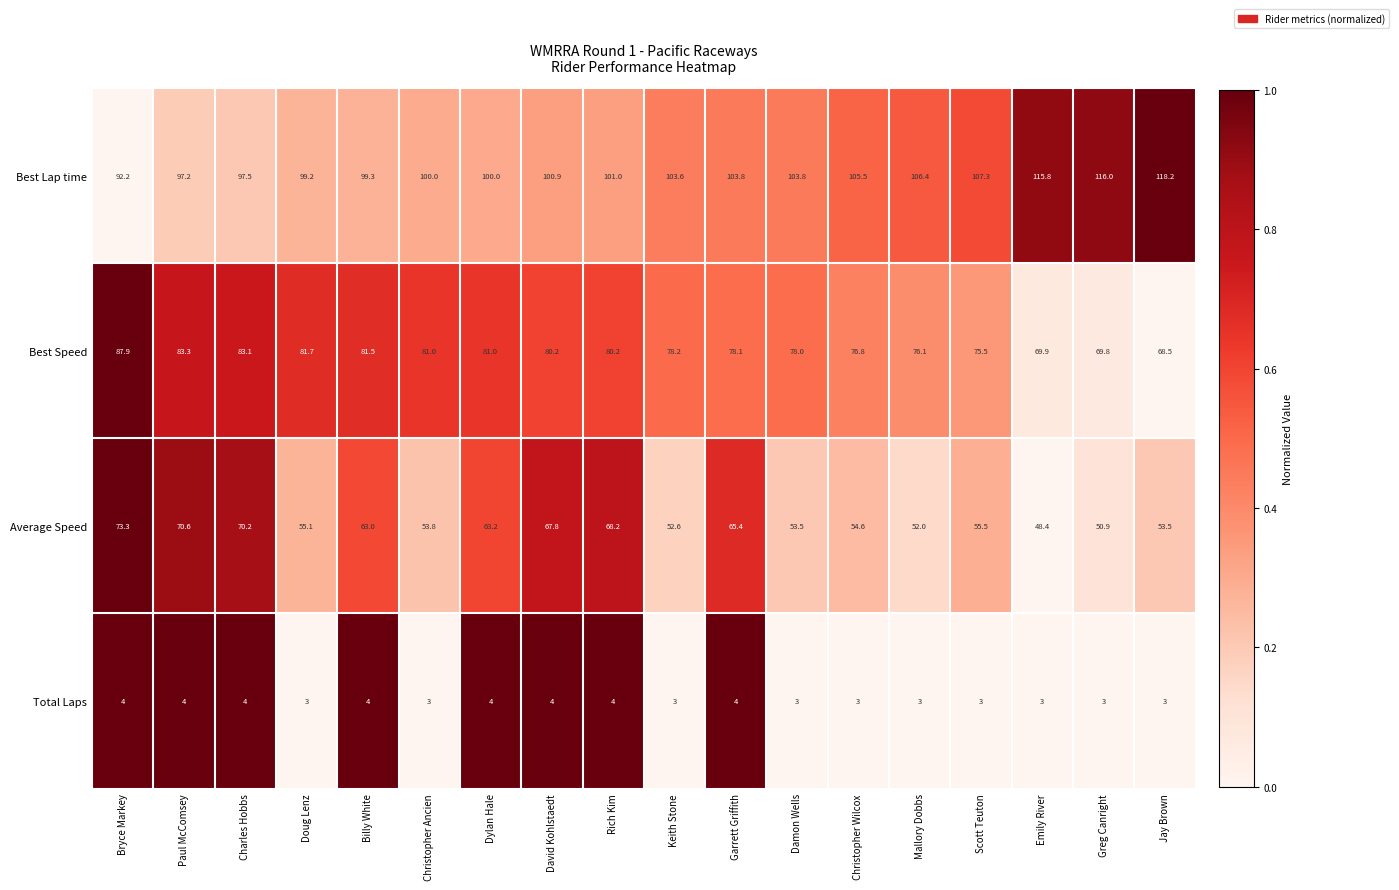

Is the value of Total Laps at Keith Stone greater than the value of Best Speed at Rich Kim?

No